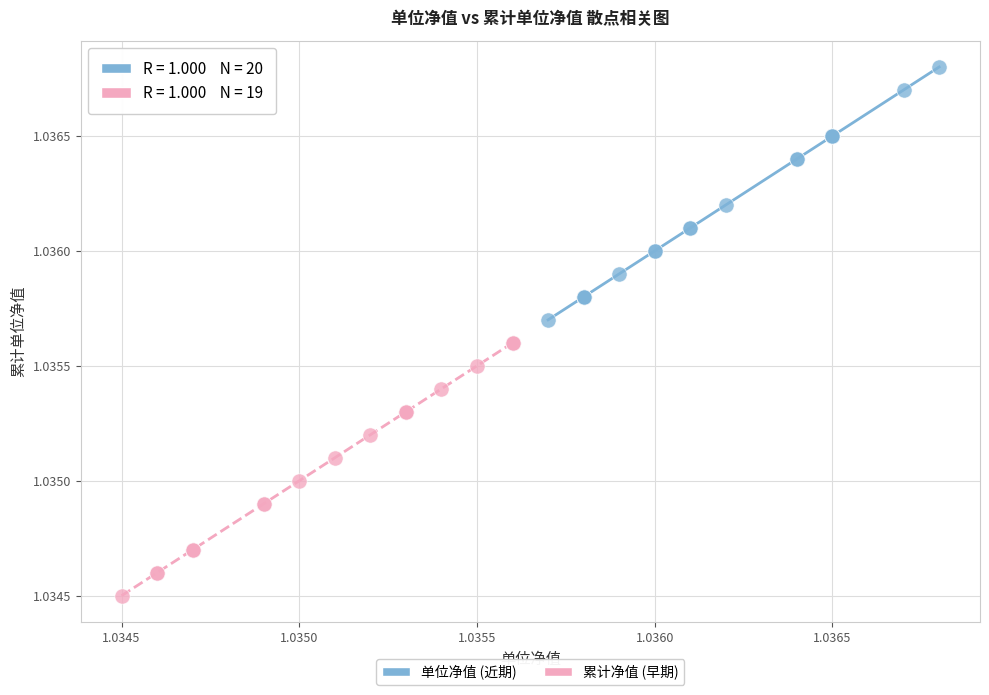

Which series contains the highest Y value?

单位净值 (近期)